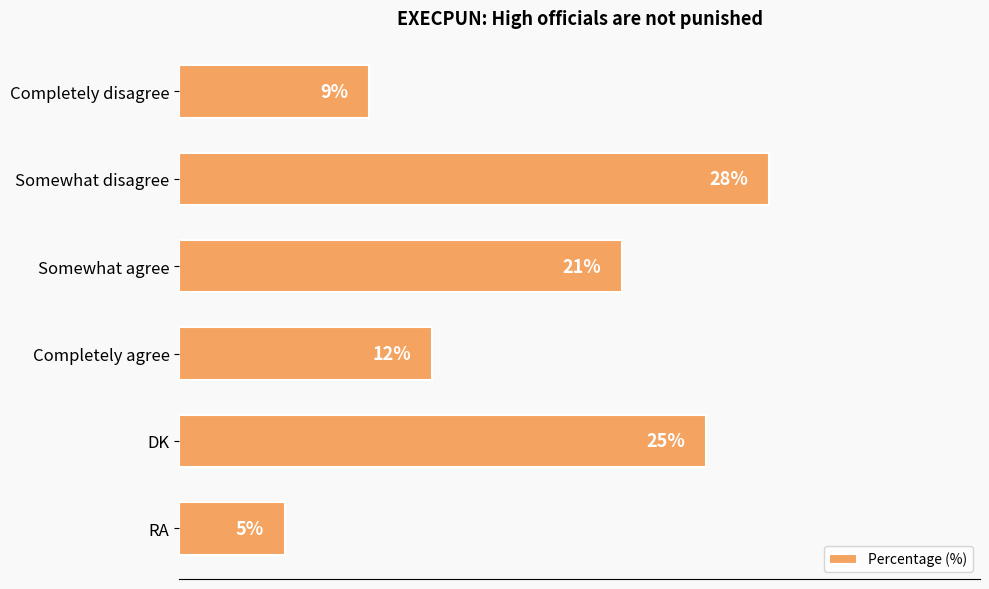

Between Completely agree and Somewhat agree, which is larger?

Somewhat agree